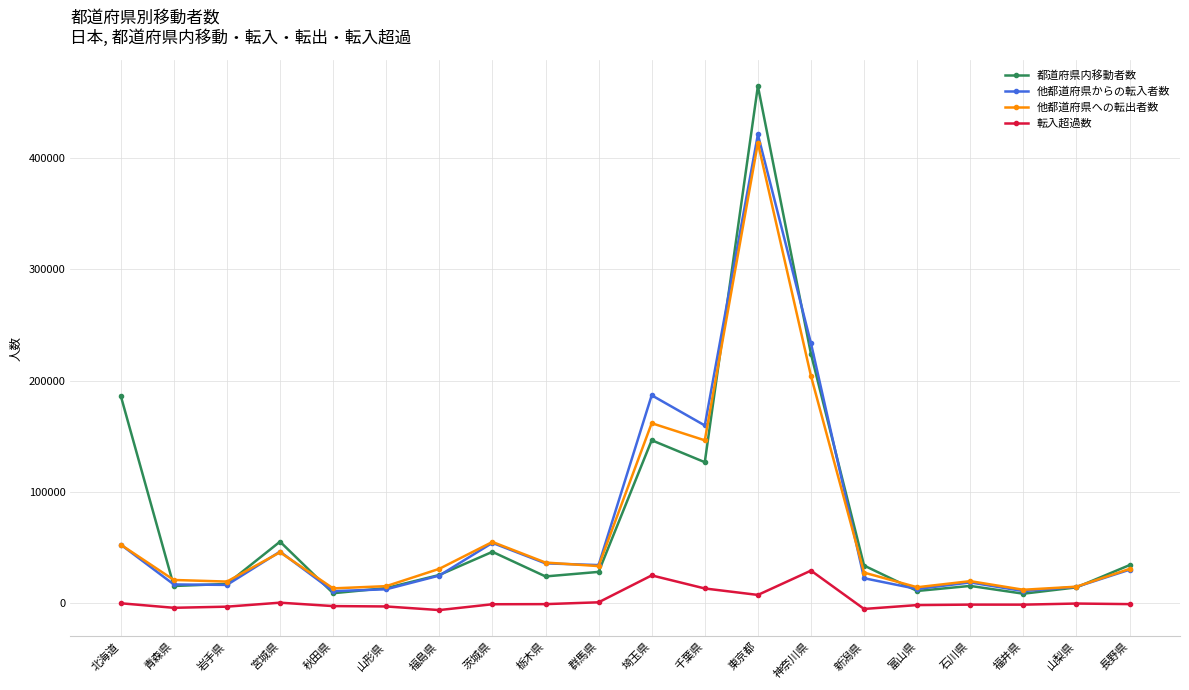

What is the total value across all series at 埼玉県?

520198